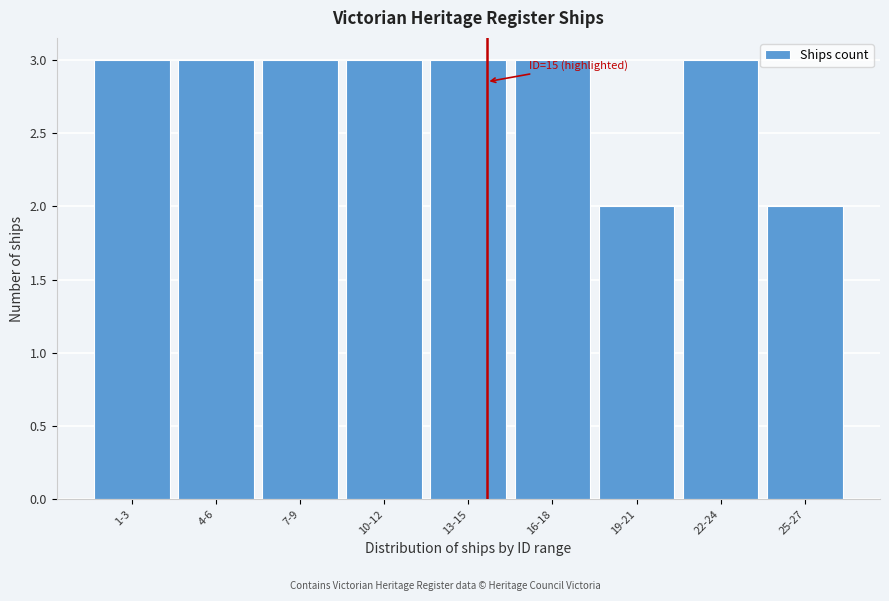

Reading right to left, extract all data points from this chart.

2	3	2	3	3	3	3	3	3